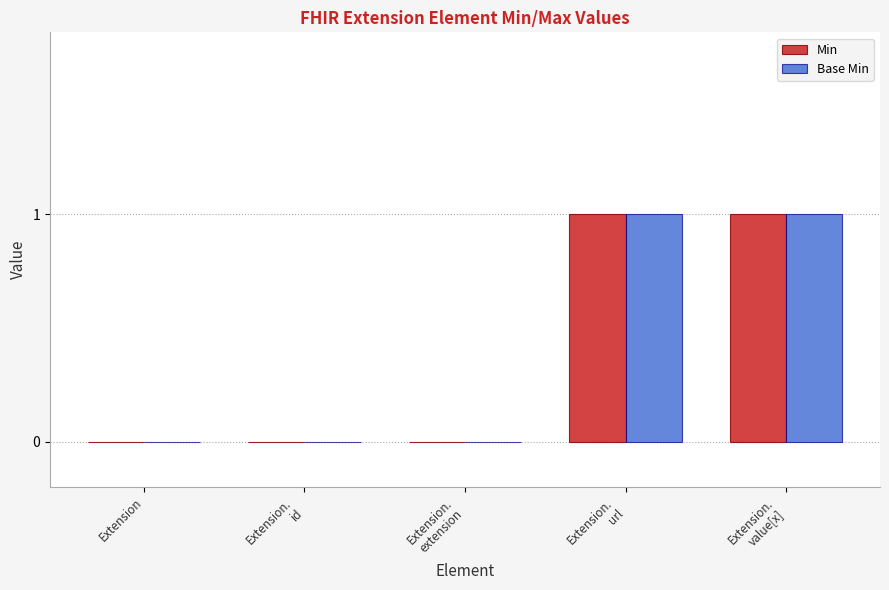

Is it true that Base Min equals 0 at Extension?

True